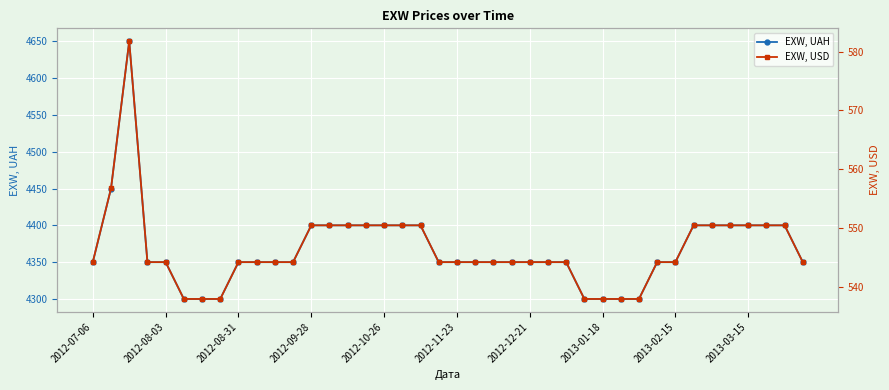

What is the minimum value shown in the chart?

538.0